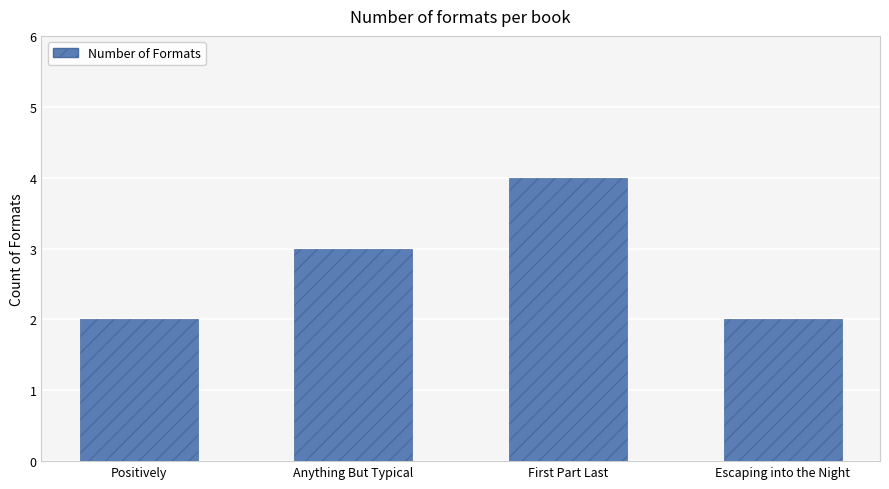

What is the average value?

3